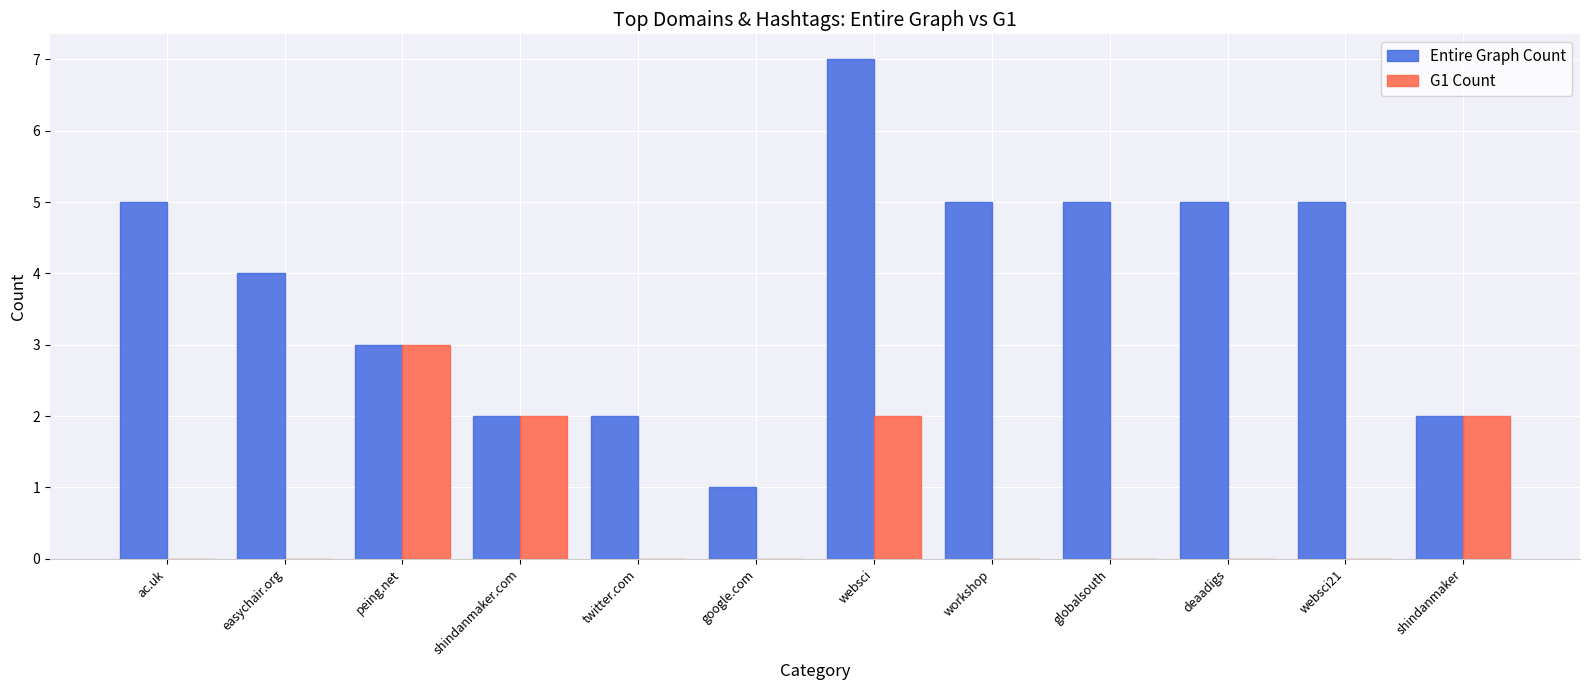

Which series has the largest total across all categories?

Entire Graph Count